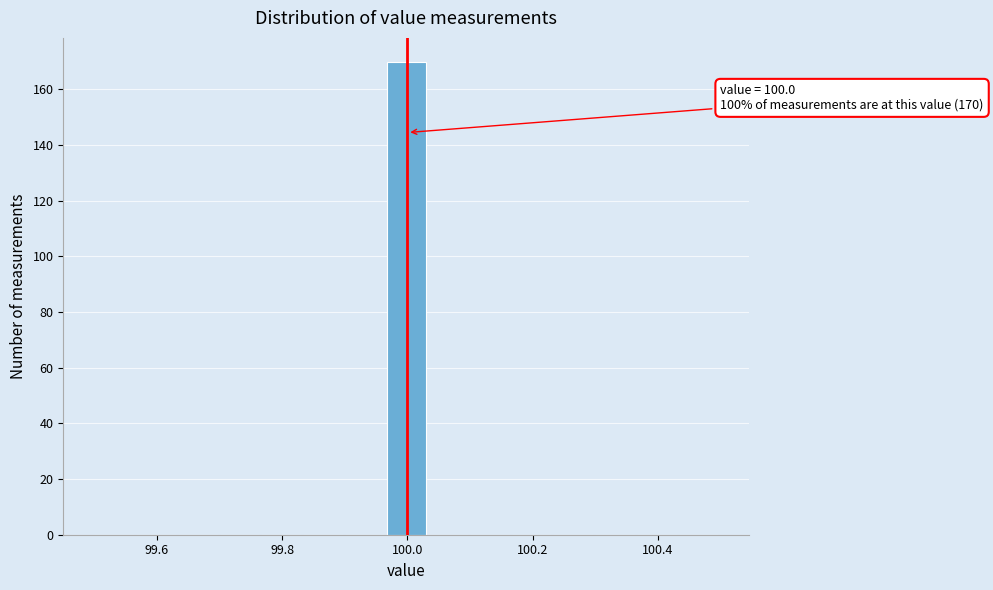

Around what value on the x-axis is the tallest bar? Give the approximate position of its centre, as read against the axis.

100.00